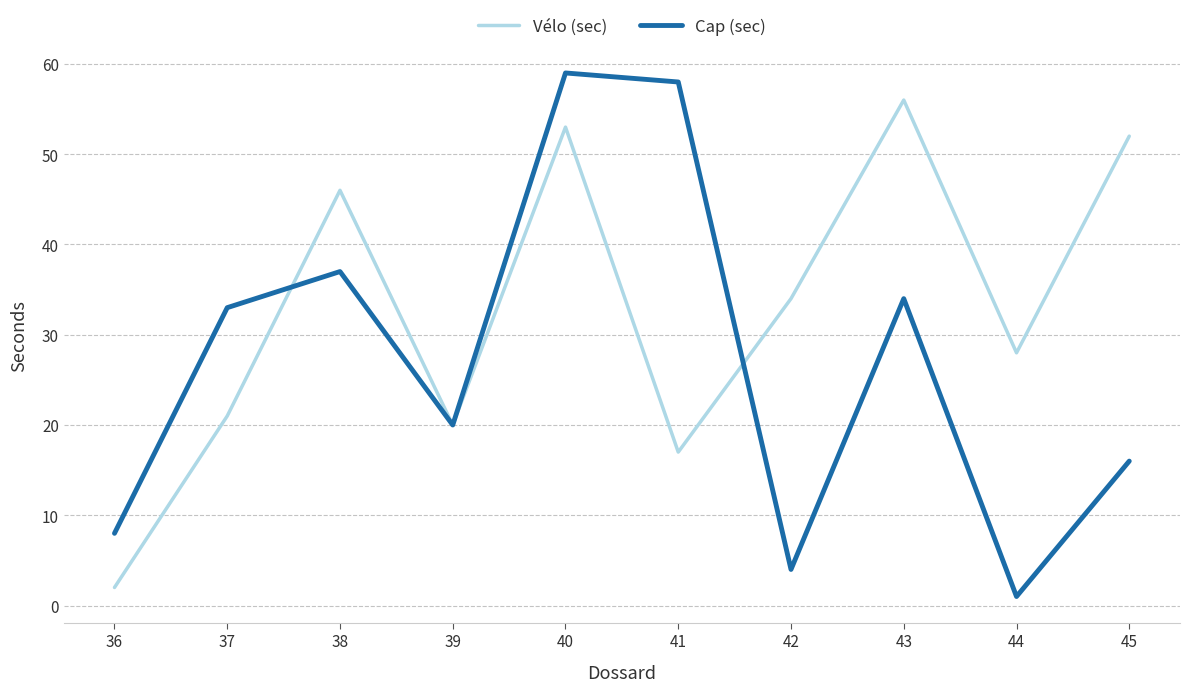

At which label is Vélo (sec) closest to 29?

44